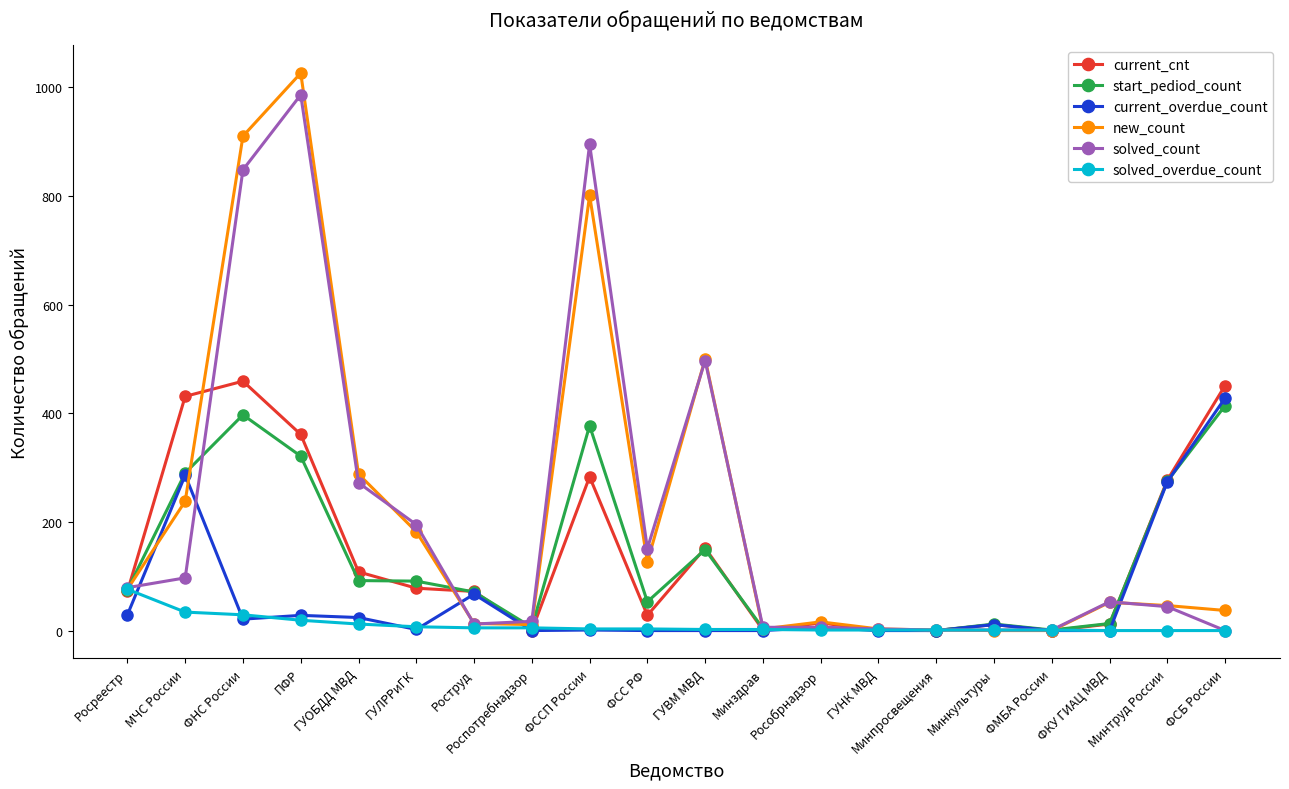

What is the difference between the maximum and minimum values in the current_overdue_count series?

428